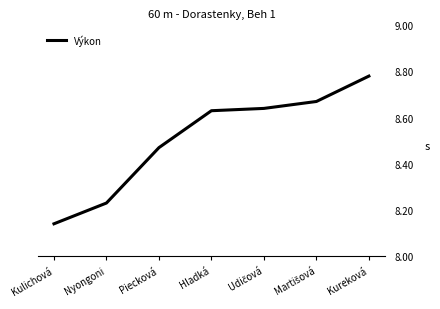

What position from the right is Nyongoni?

6